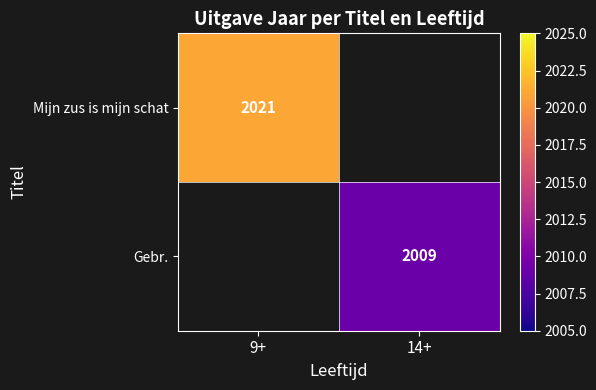

At how many categories does at least one series exceed 2010?

1